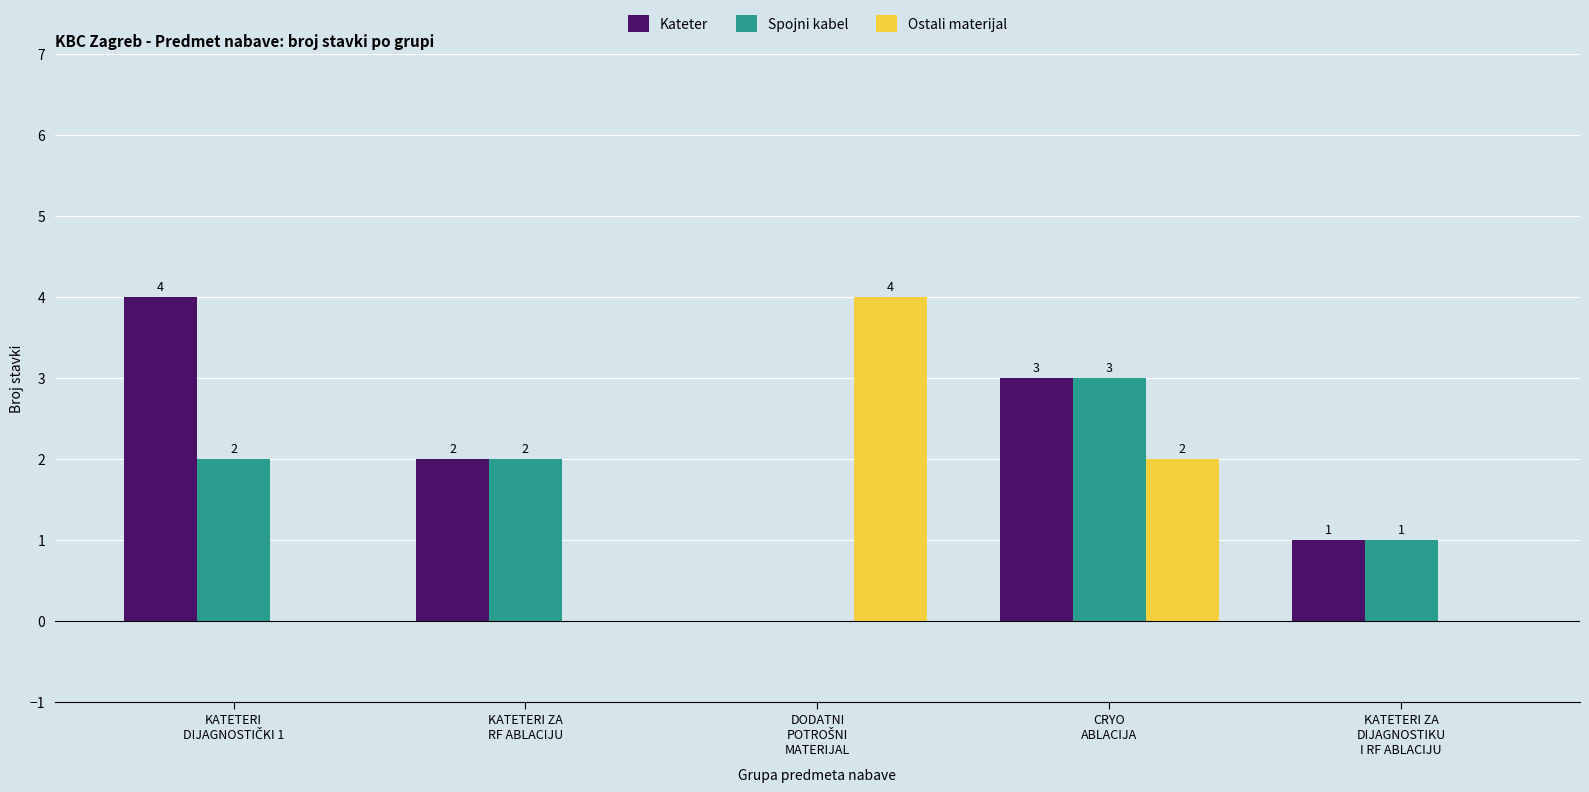

Which series has the largest total across all categories?

Kateter